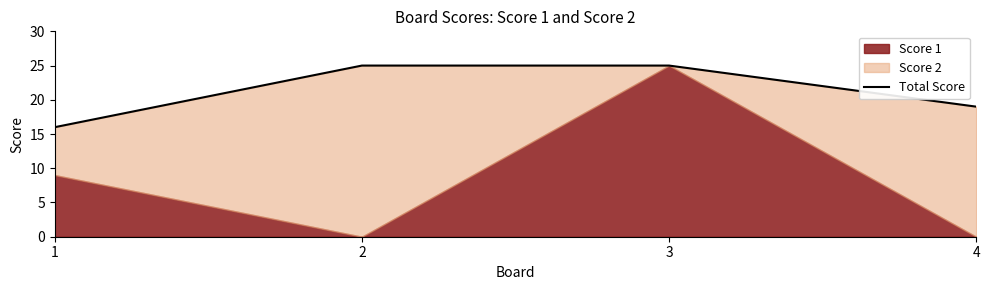

What is the average value?

21